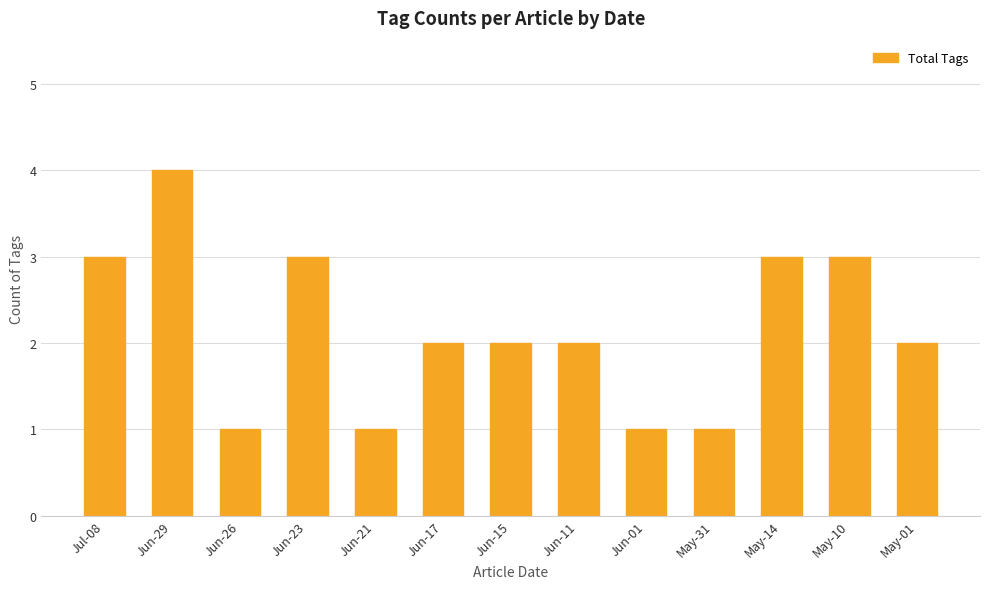

What is the maximum value shown in the chart?

4